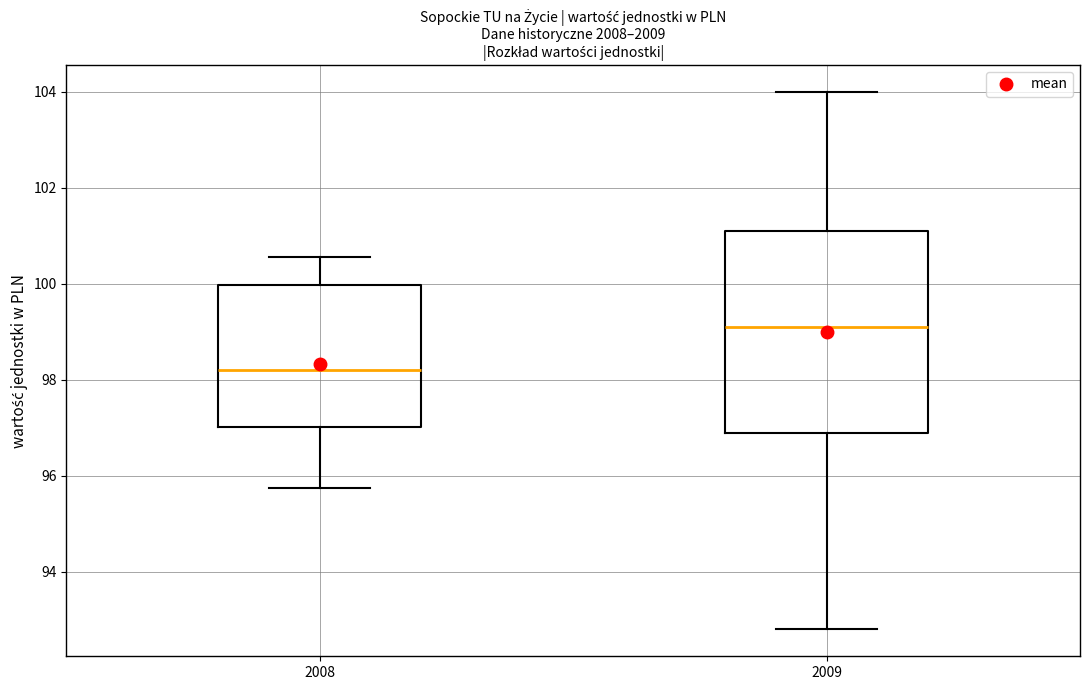

Which box is the tallest, from its lower edge to its upper edge?

2009